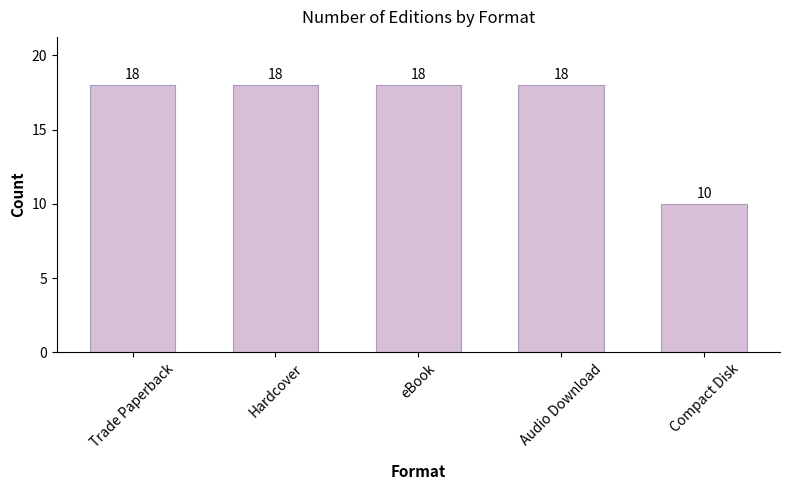

What is the average value?

16